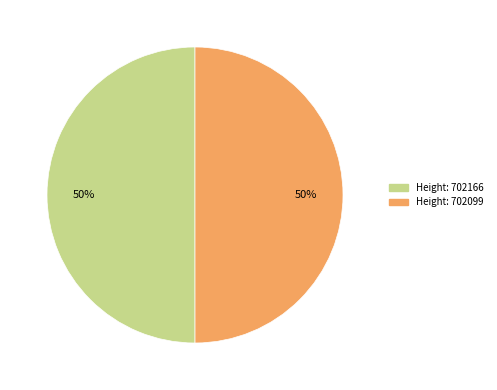

Count the number of slices in the pie.

2